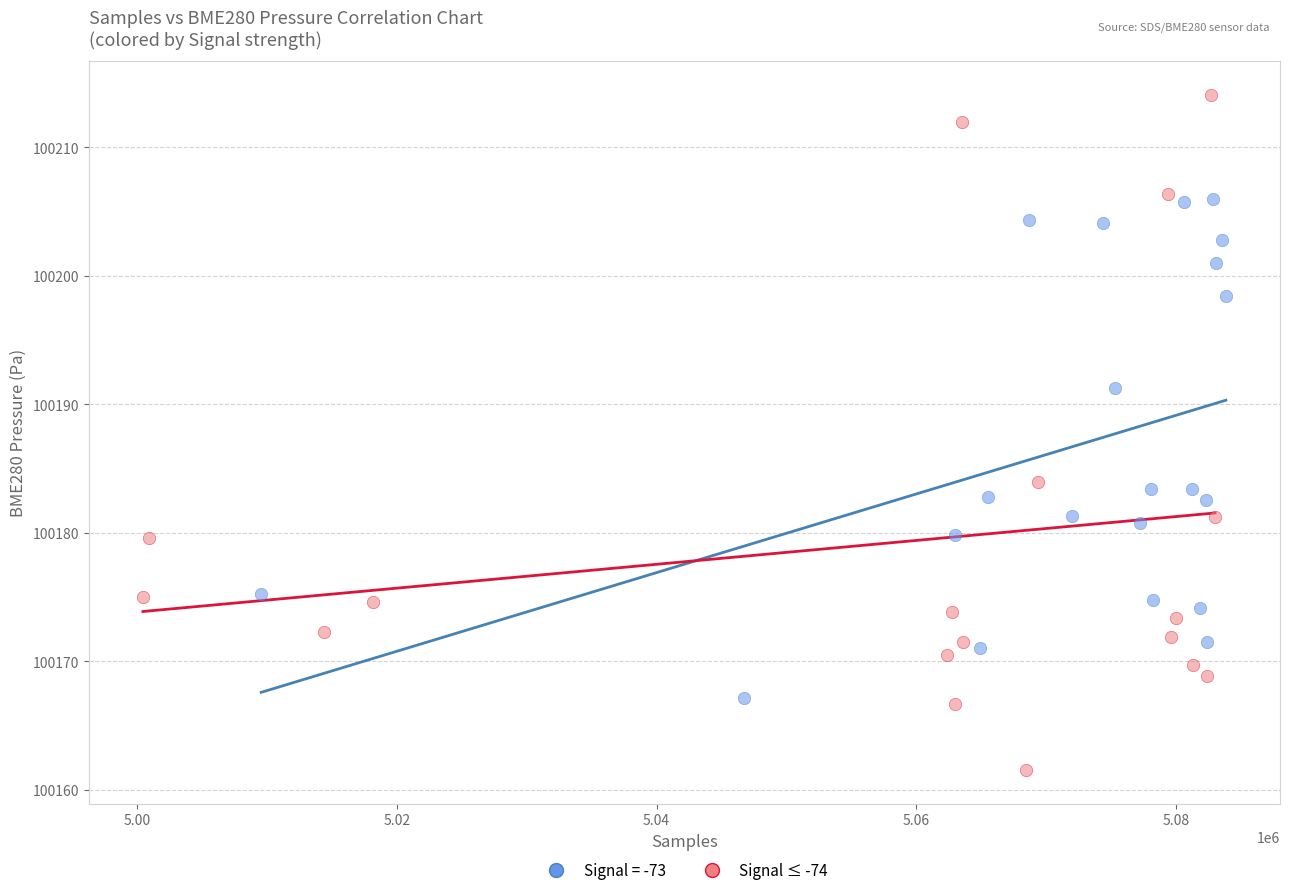

Which series reaches the minimum Y coordinate?

Signal ≤ -74